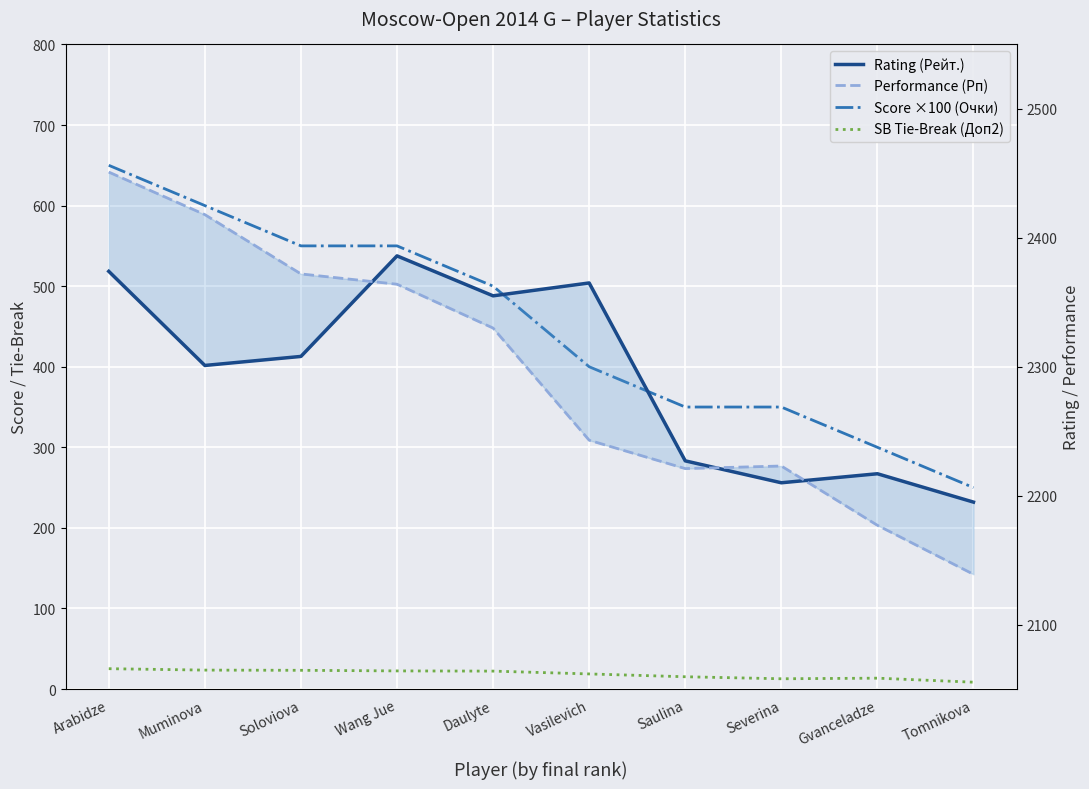

How many lines are shown in the chart?

4